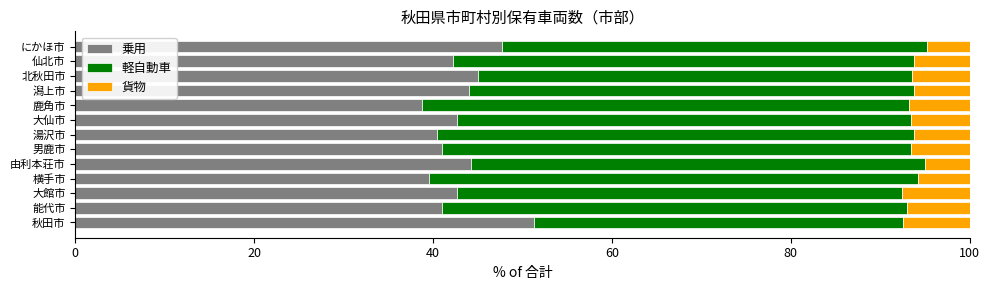

What is the lowest value of the 乗用 series?

38.8